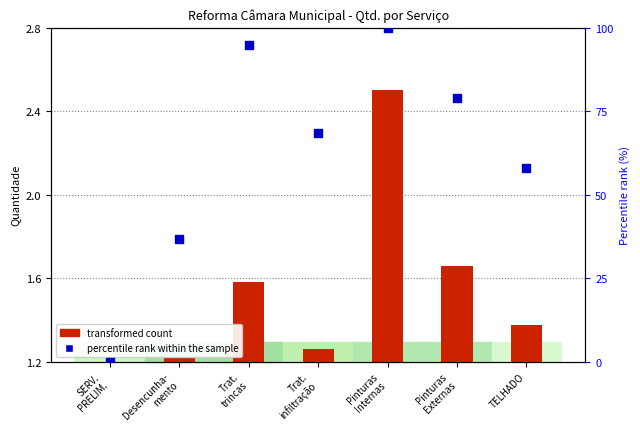

What is the change in value from Trat.
trincas to Trat.
infiltração?

-26.3